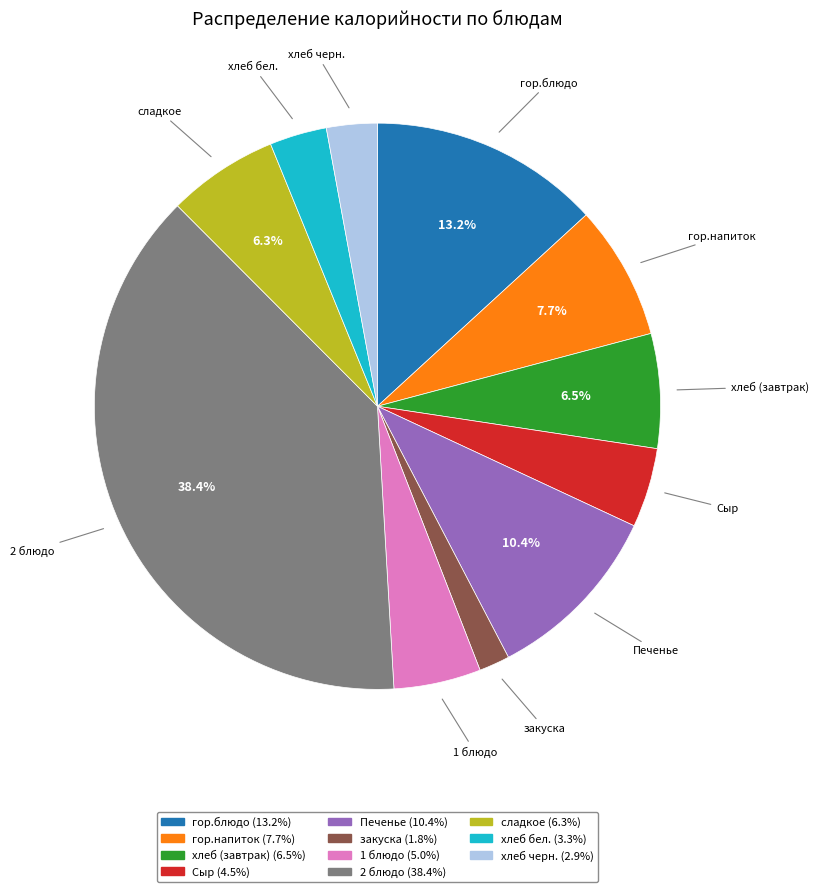

Is сладкое the majority of the pie?

No